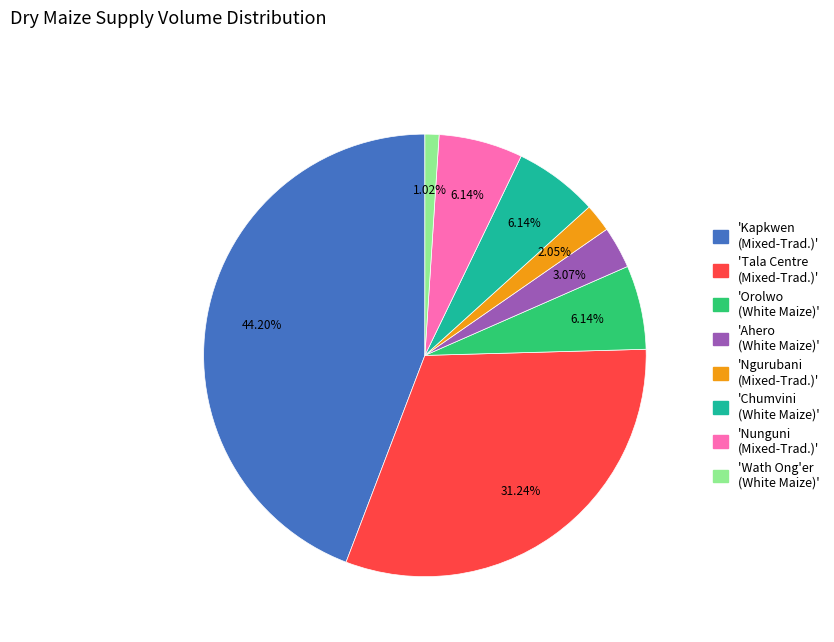

Is there a majority slice in this chart?

No